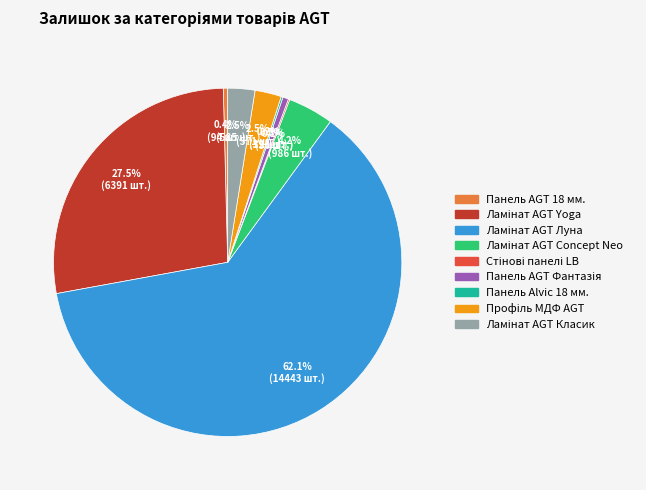

Is there any slice that represents more than half of the pie?

Yes